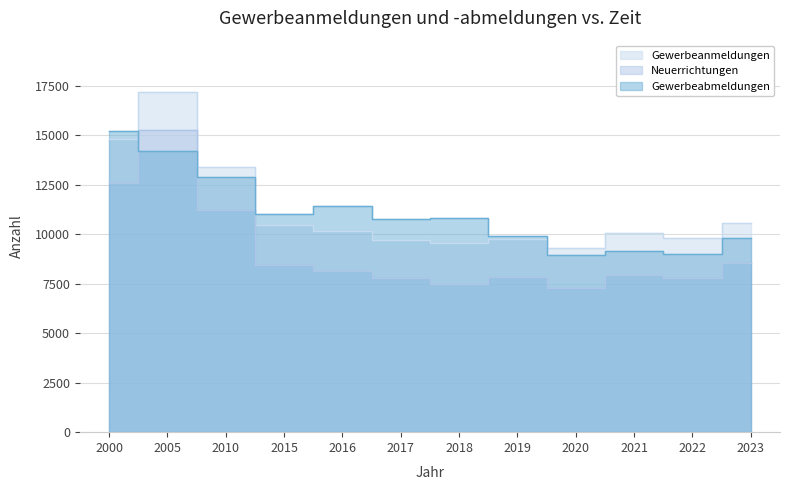

How many lines are shown in the chart?

3